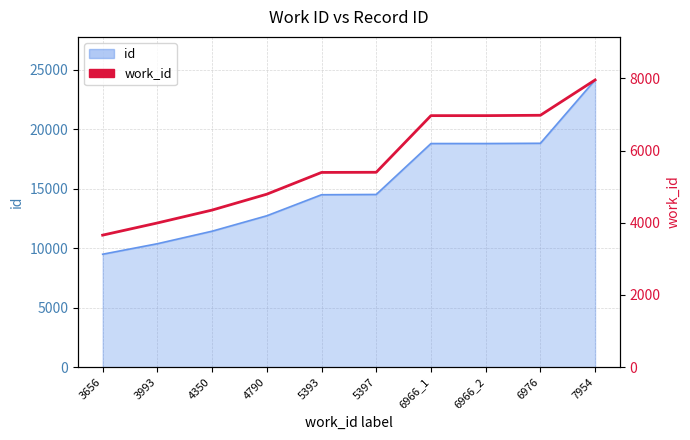

Which has a higher value, 6976 or 3993?

6976